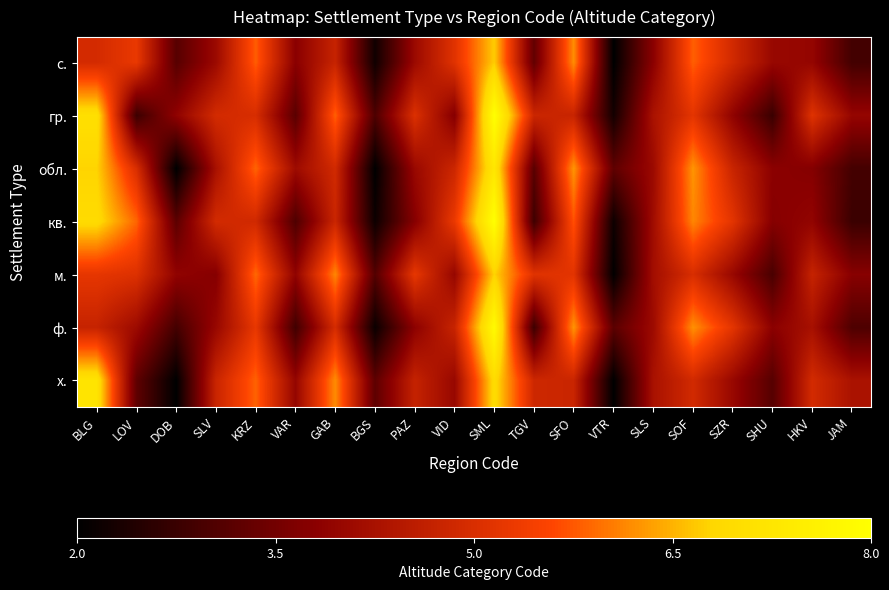

Which label corresponds to the smallest value in the chart?

VTR